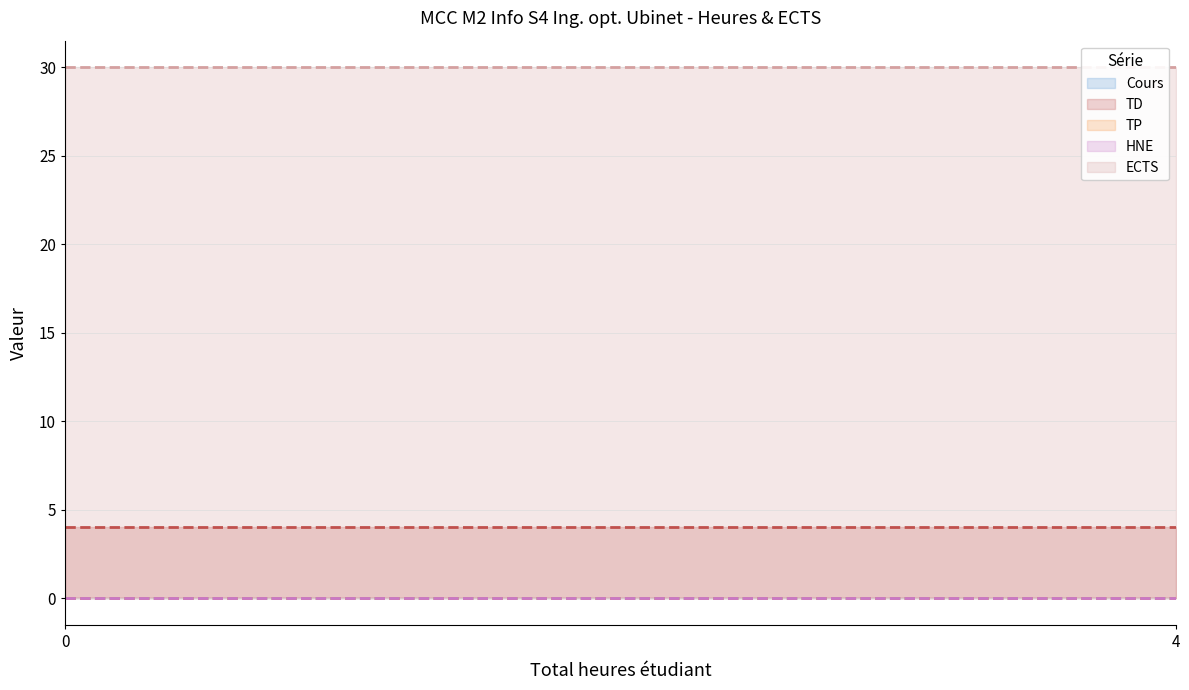

Is the value of Cours at 0 greater than the value of TD at 0?

No